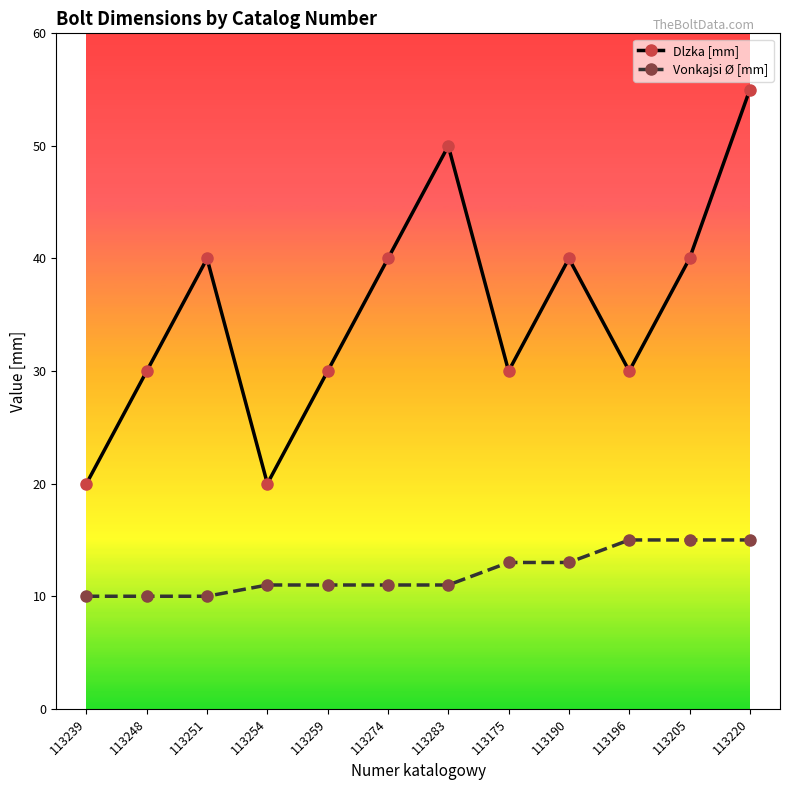

At which category is the sum across all series the highest?

113220